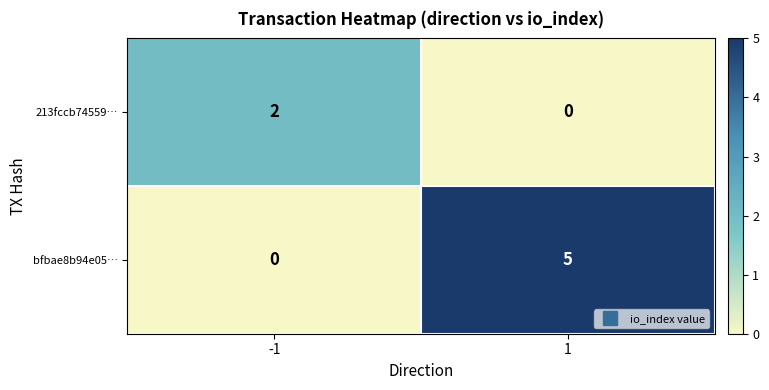

Which series changed the most between -1 and 1?

bfbae8b94e05…